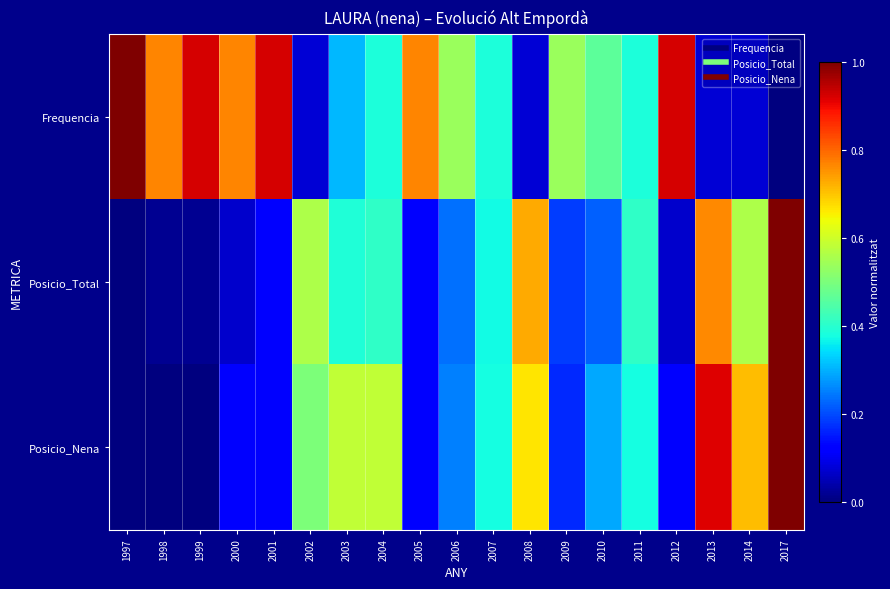

Which series has the largest range (max minus min)?

Frequencia